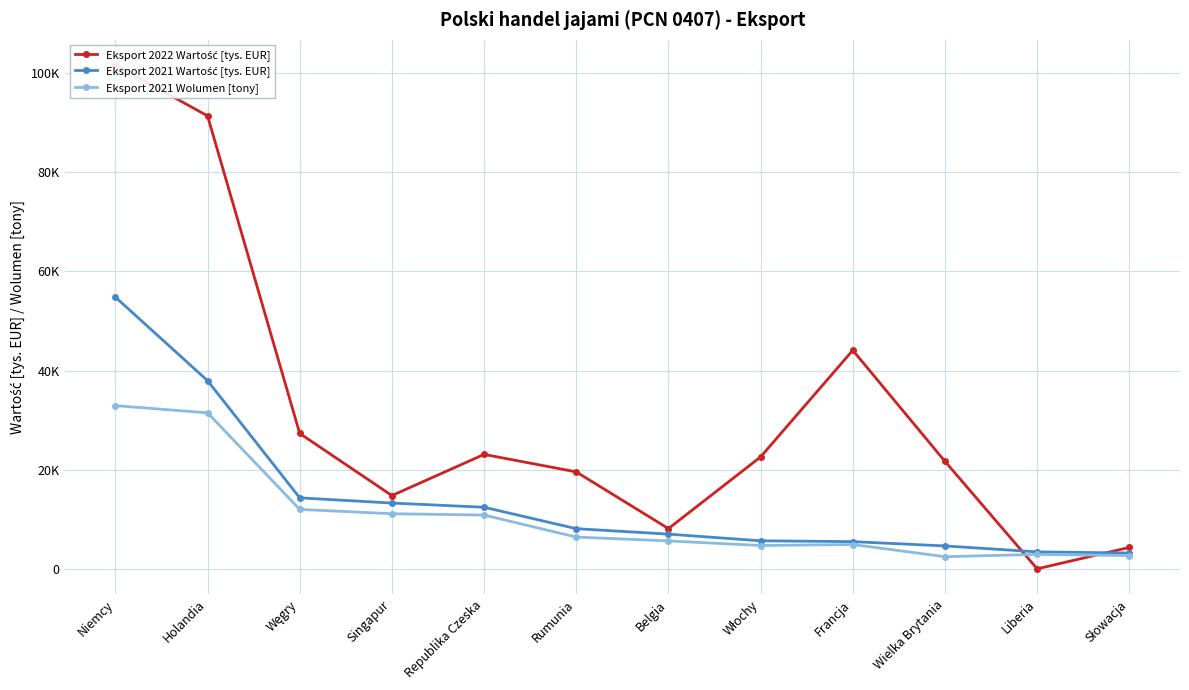

Reading left to right, transcribe all the data shown in this chart.

Eksport 2022 Wartość [tys. EUR]: 101665.3	91402.9	27317.7	14777.4	23087.5	19556.5	8114.2	22581.6	44099.3	21689.1	0.0	4315.6
Eksport 2021 Wartość [tys. EUR]: 54832.8	37964.8	14319.7	13270.1	12423.1	8099.5	7001.0	5654.0	5481.4	4617.2	3419.0	3185.2
Eksport 2021 Wolumen [tony]: 32930.6	31476.8	11991.8	11113.8	10849.1	6404.8	5629.4	4703.4	4903.0	2441.7	2914.1	2668.7